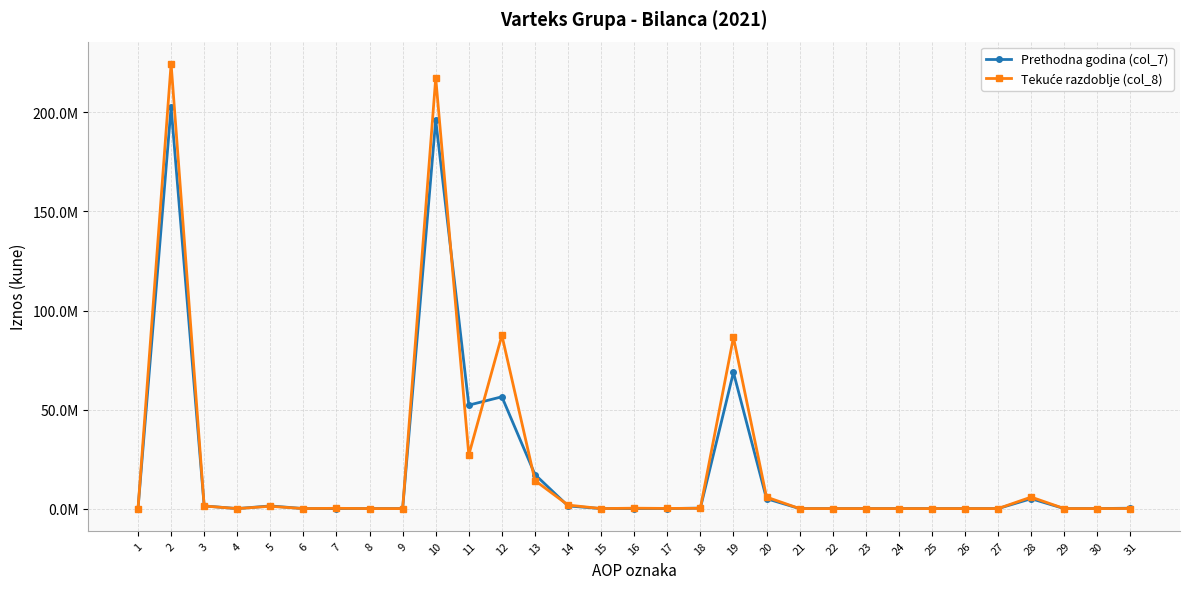

Which series ends up on top after the final intersection of Prethodna godina (col_7) and Tekuće razdoblje (col_8)?

Tekuće razdoblje (col_8)